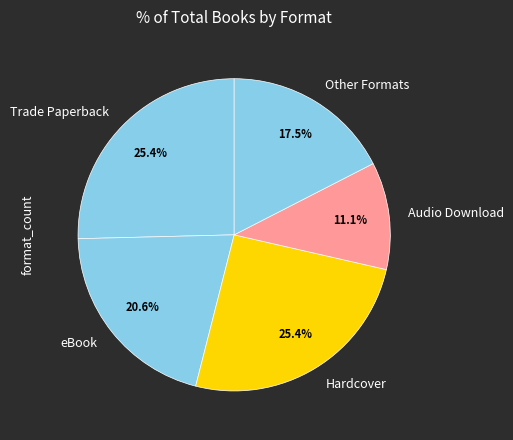

The eBook slice represents 11% of the pie. True or false?

False